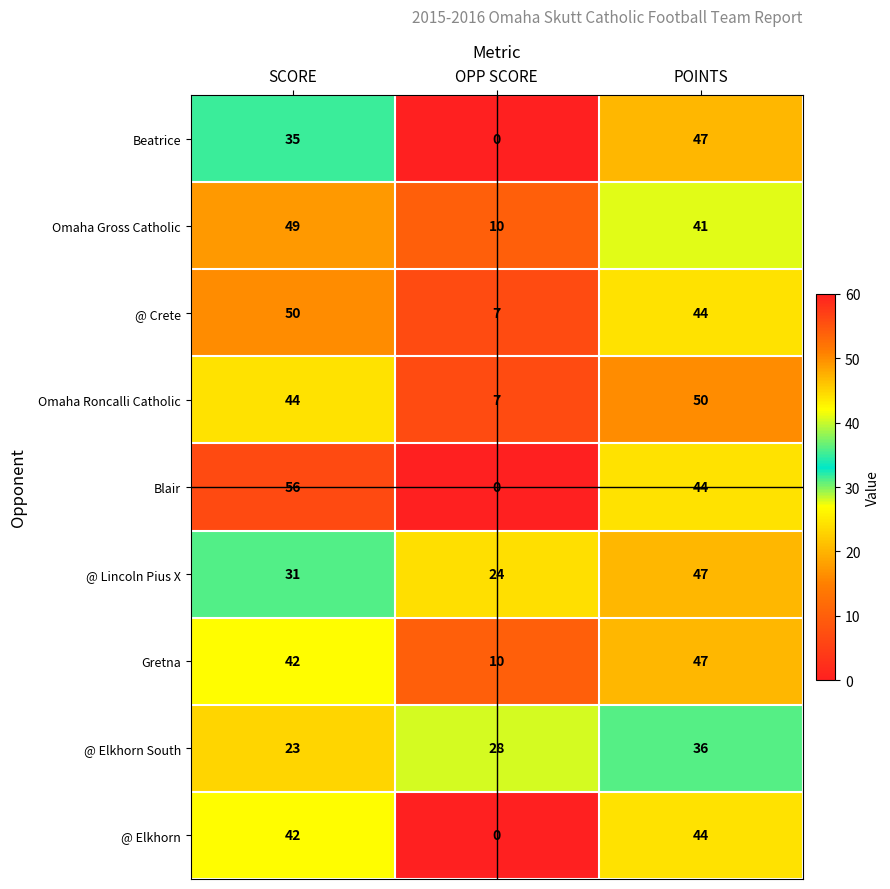

Rank the categories by Beatrice value from highest to lowest.

POINTS, SCORE, OPP SCORE